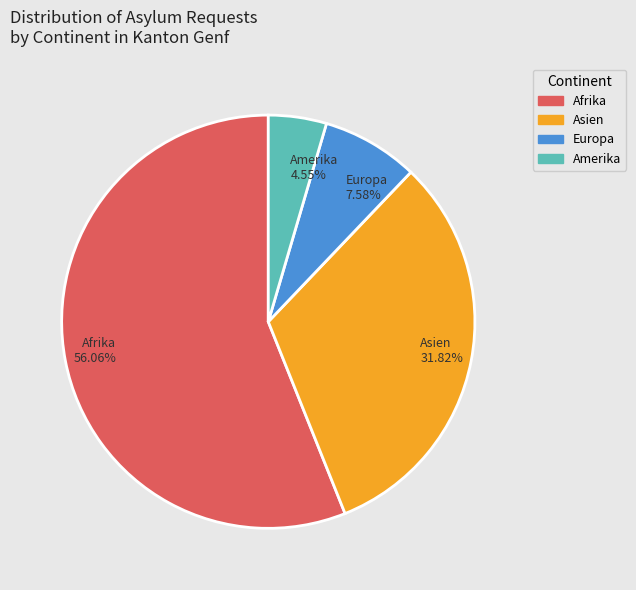

Is it true that Afrika is 56% of the pie?

True